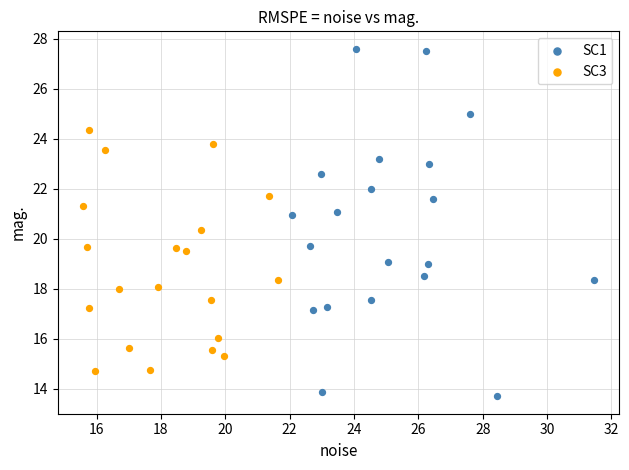

What are all the series names shown in the legend?

SC1, SC3